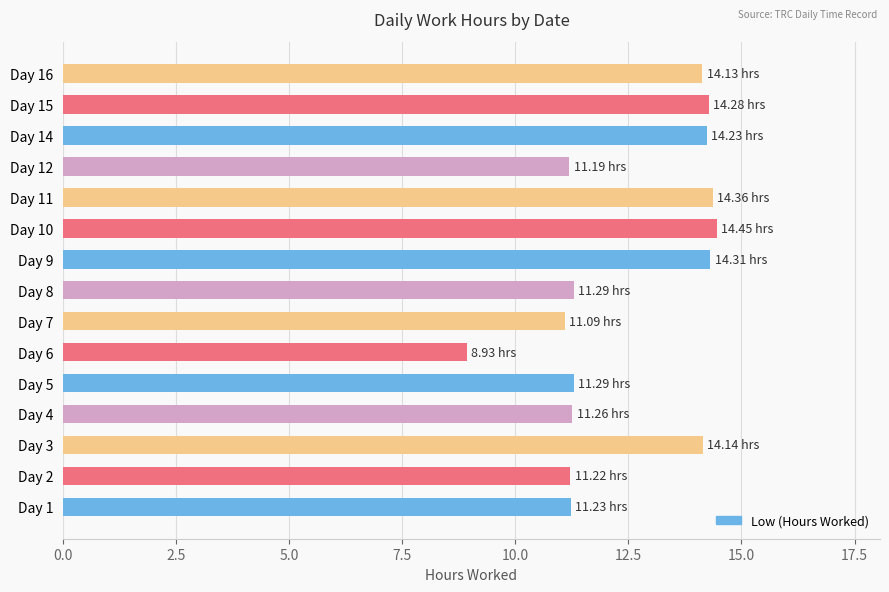

What is the difference between the maximum and minimum values?

5.5